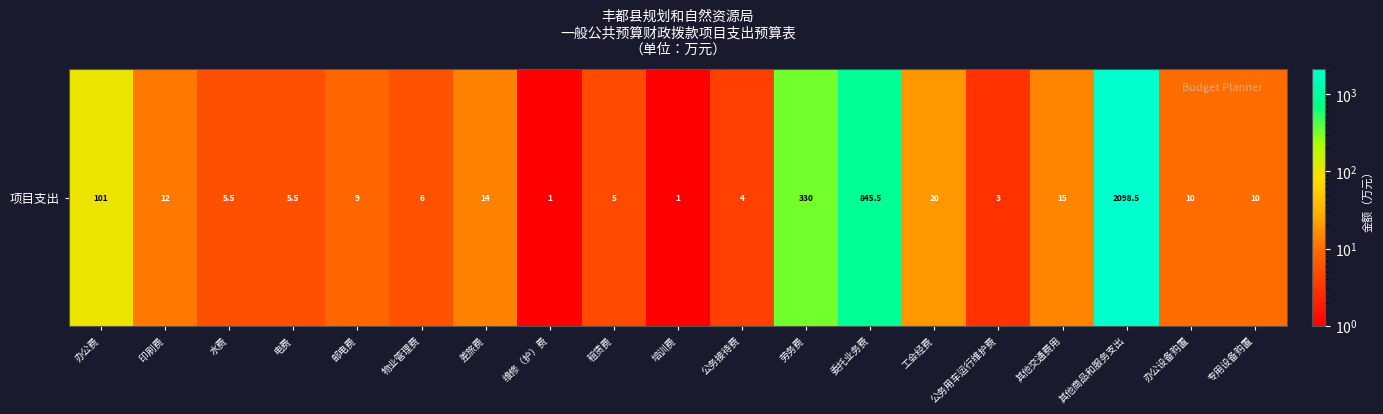

How many values are below 10?

9